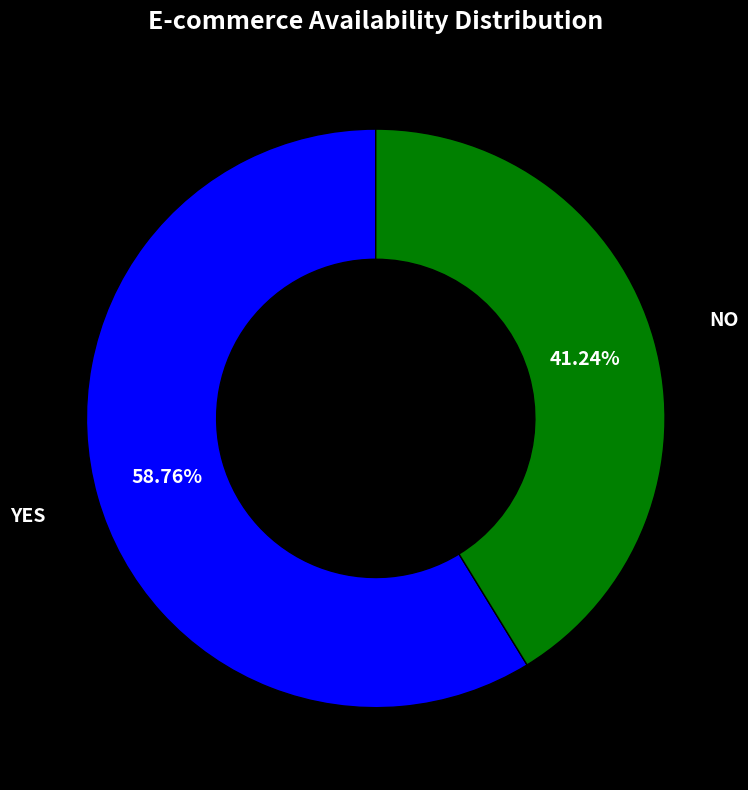

Does any single category account for the majority?

Yes